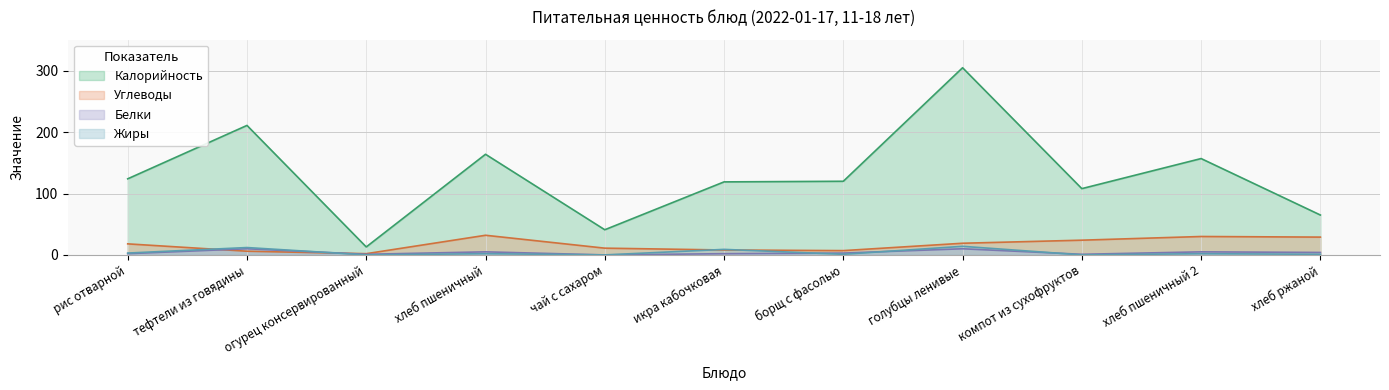

What is the maximum value shown in the chart?

305